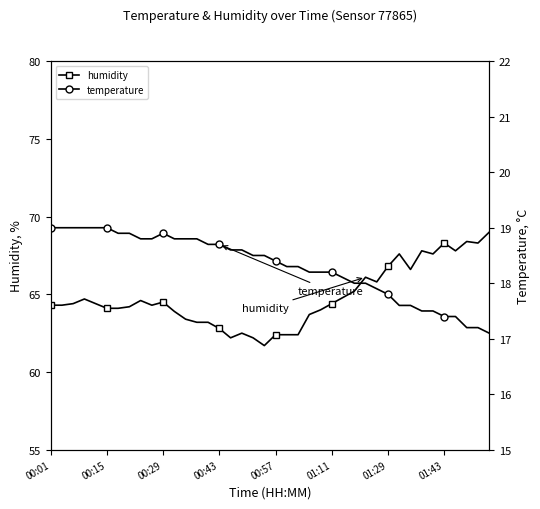

The humidity series shows 26.1 at 22. True or false?

False